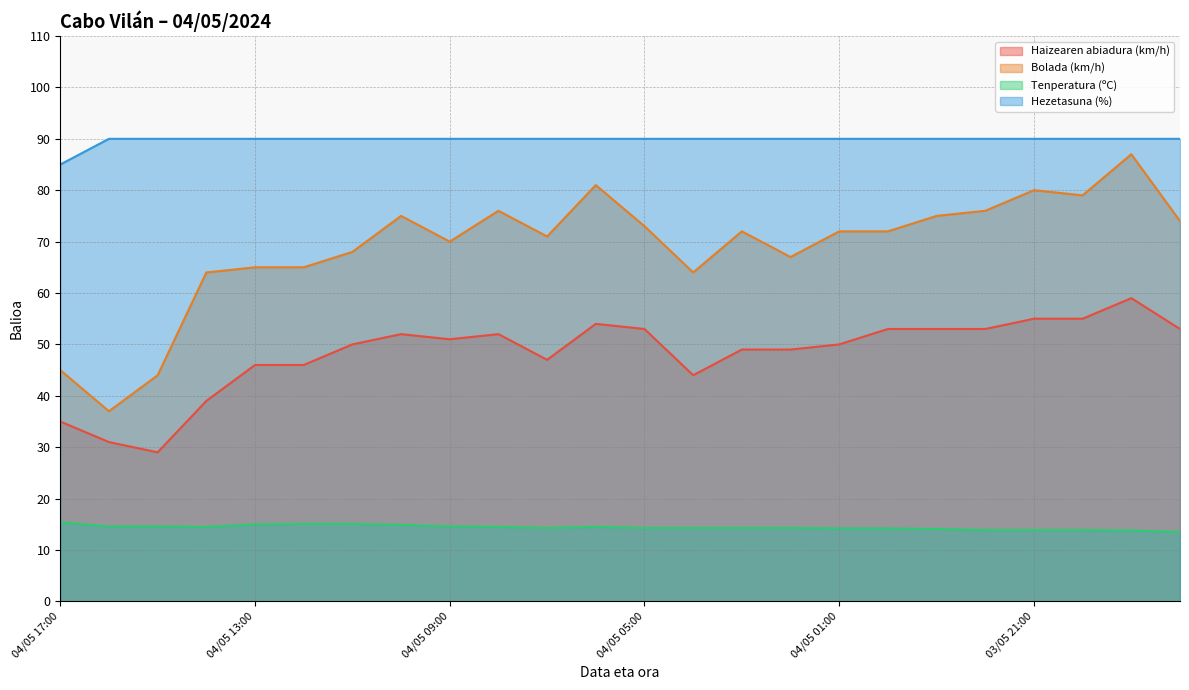

Which series changed the most between 04/05 07:00 and 04/05 06:00?

Bolada (km/h)